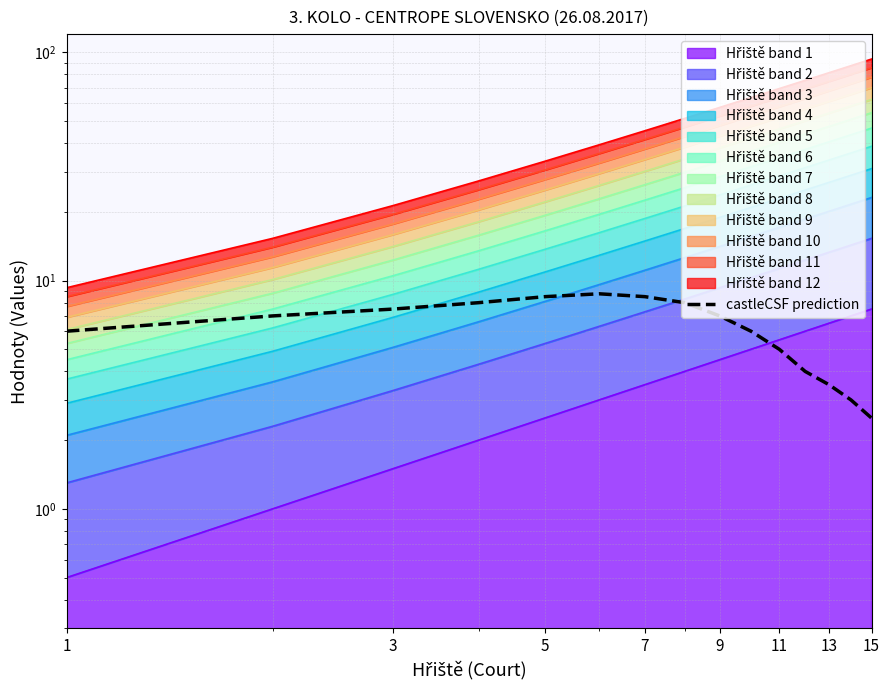

How many data points does each series have?

15